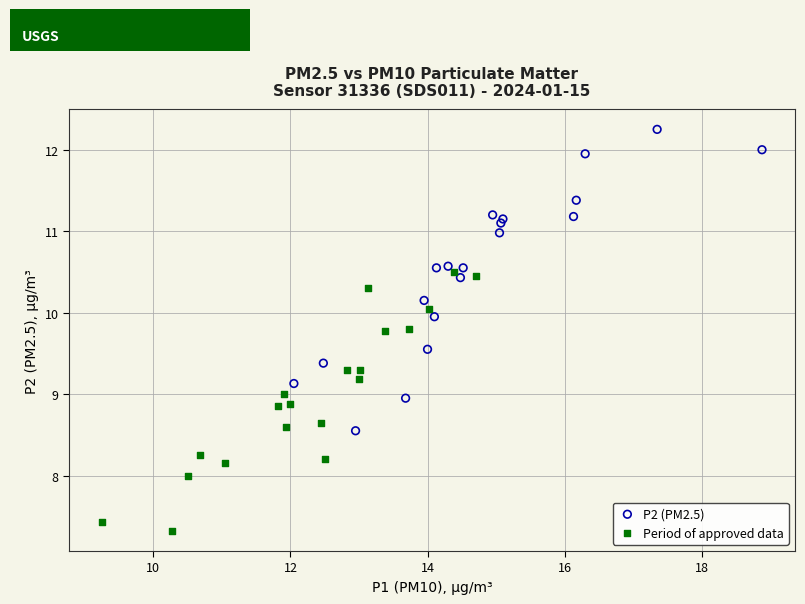

Which series has the largest Y range (max minus min)?

P2 (PM2.5)